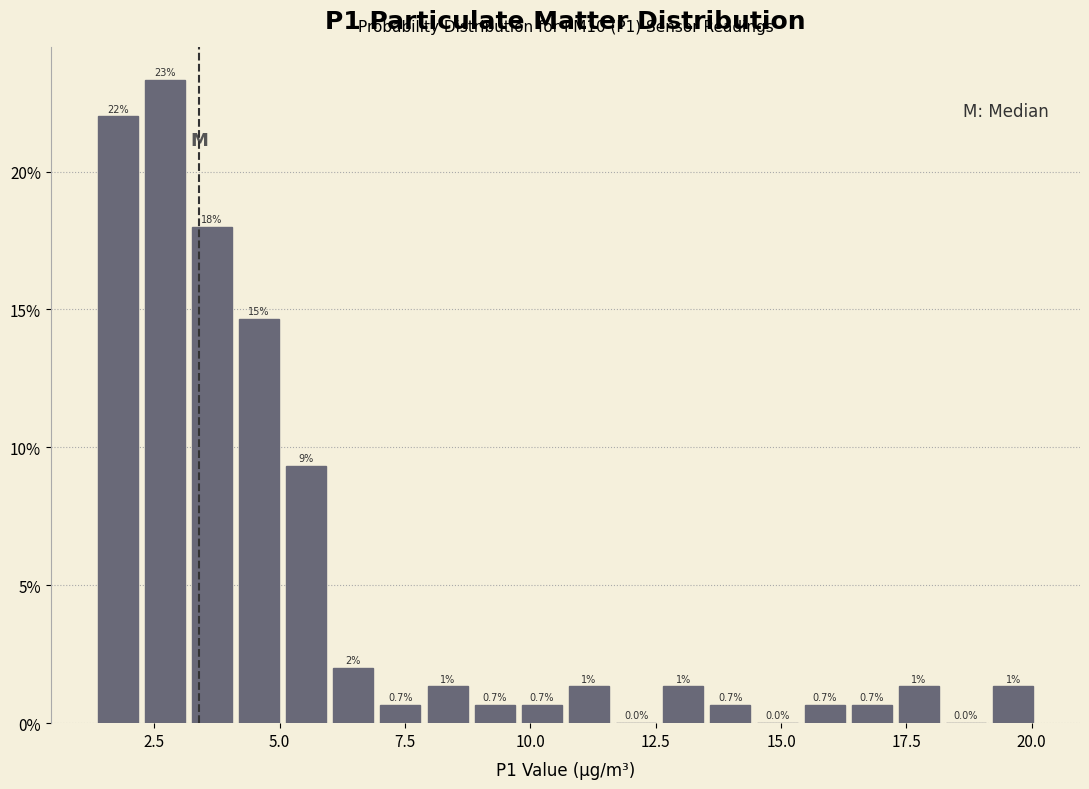

Read against the x-axis, roughly where is the centre of the tallest bar?

2.5